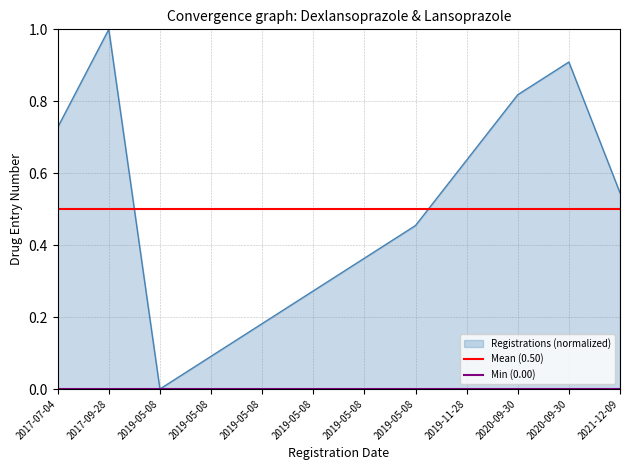

True or false: Mean (0.50) has a value of 0.5 at 2017-09-28.

True